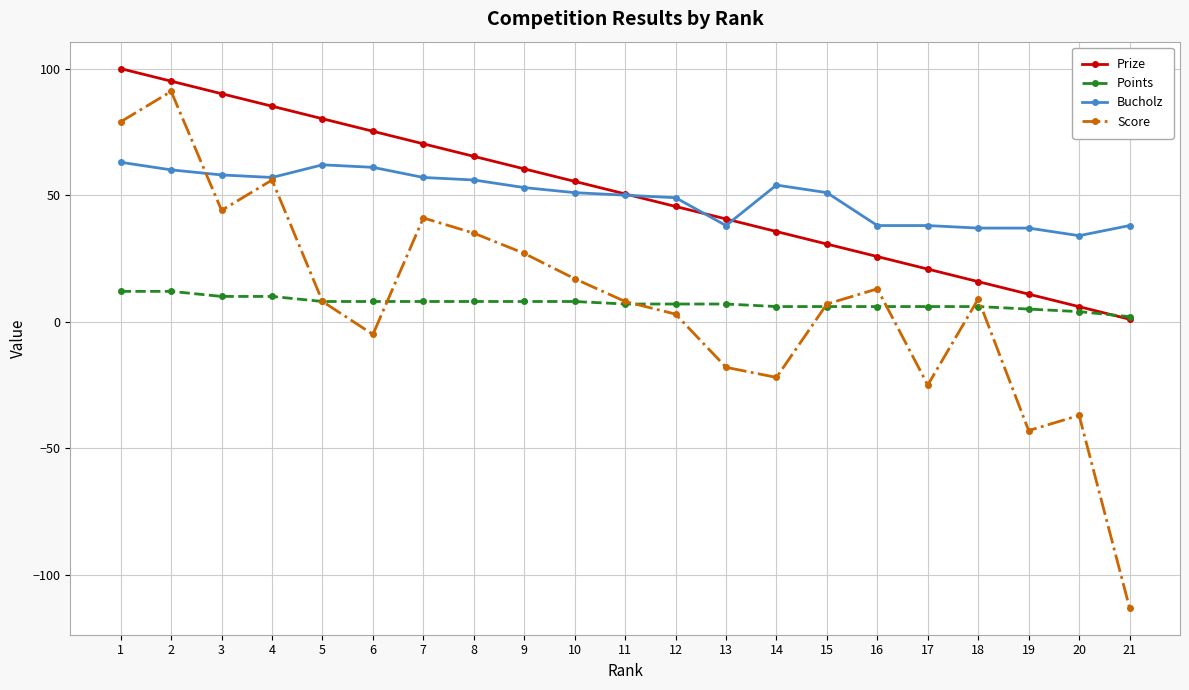

Is the value of Prize at 17 greater than the value of Points at 13?

Yes